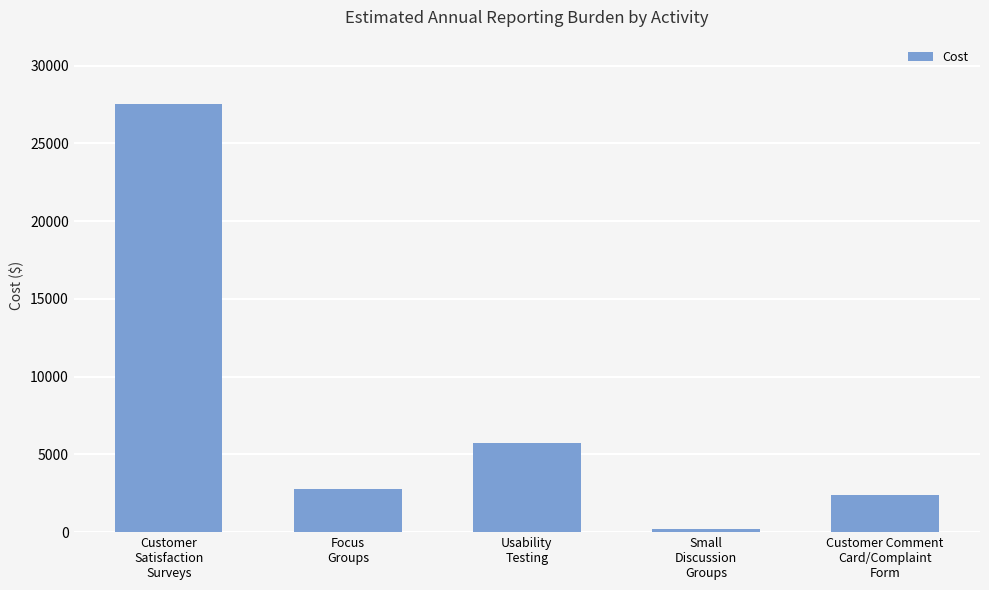

The chart shows a value of 2787.0 at Focus
Groups. True or false?

True